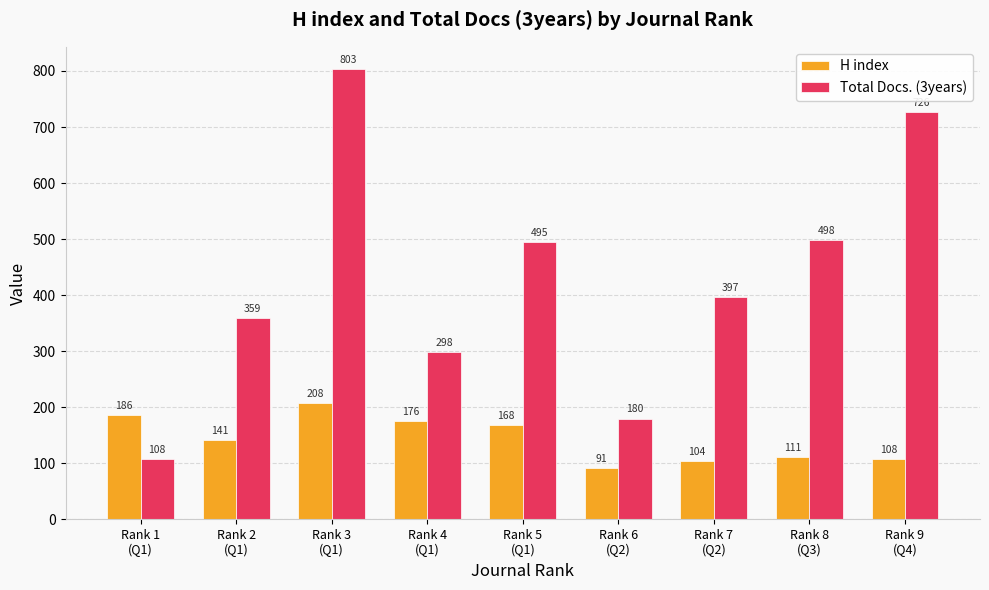

What is the difference between the maximum and minimum values in the H index series?

117